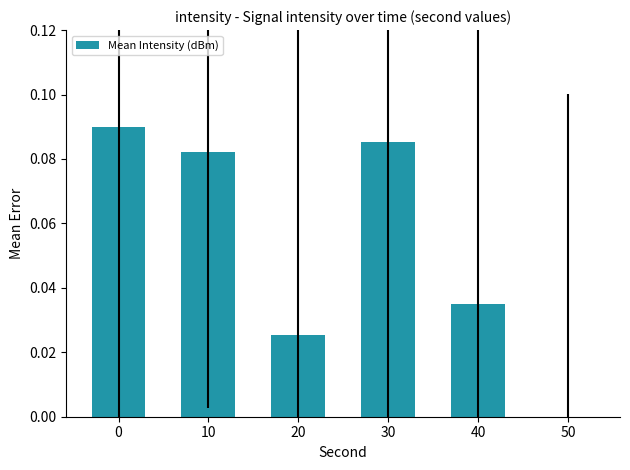

What is the sum of all values?

0.3